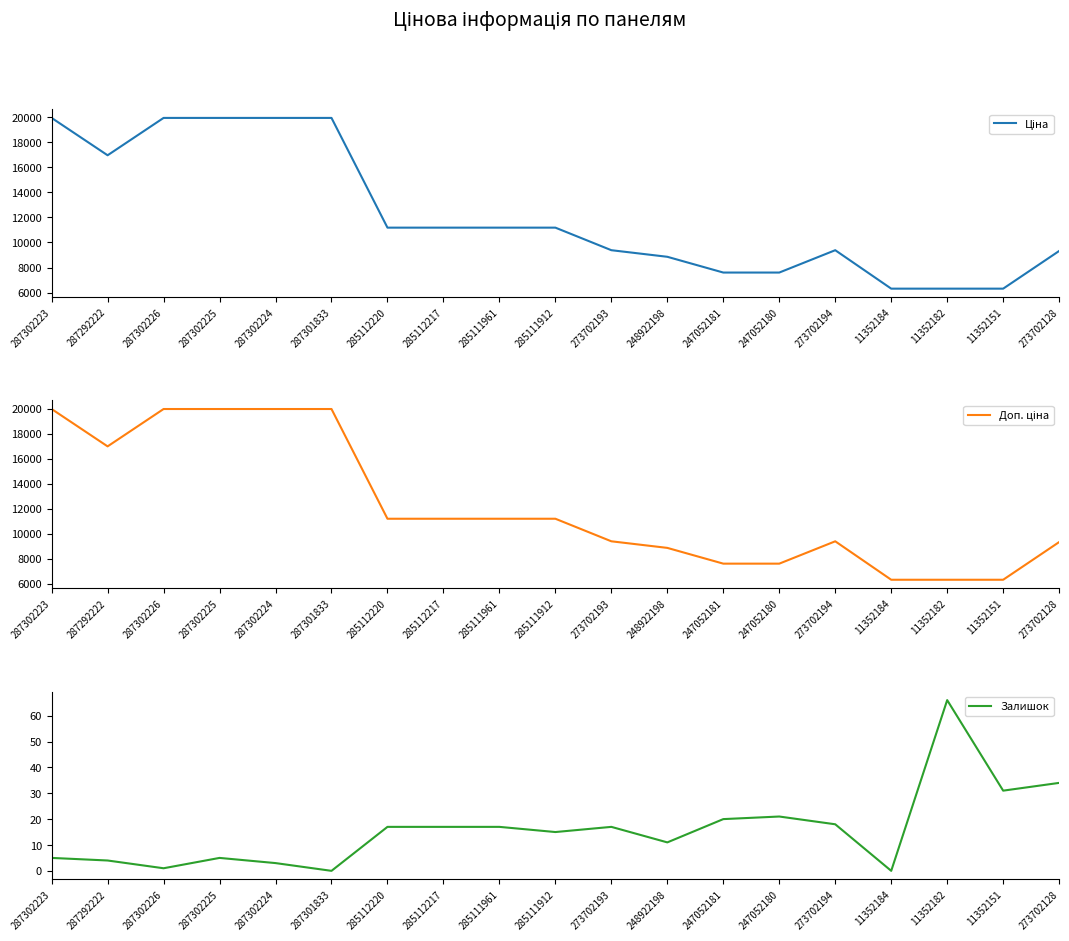

What is the difference between the maximum and minimum values in the Ціна series?

13655.4